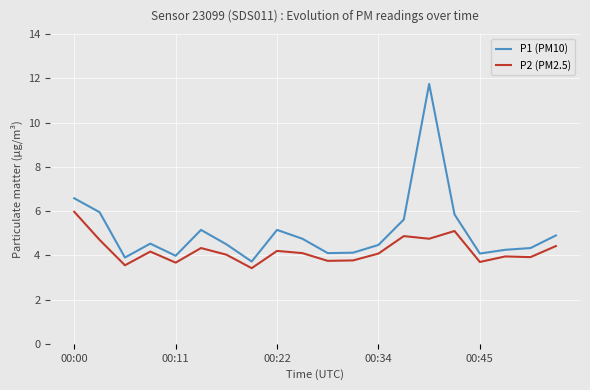

What is the minimum value for P1 (PM10)?

3.7